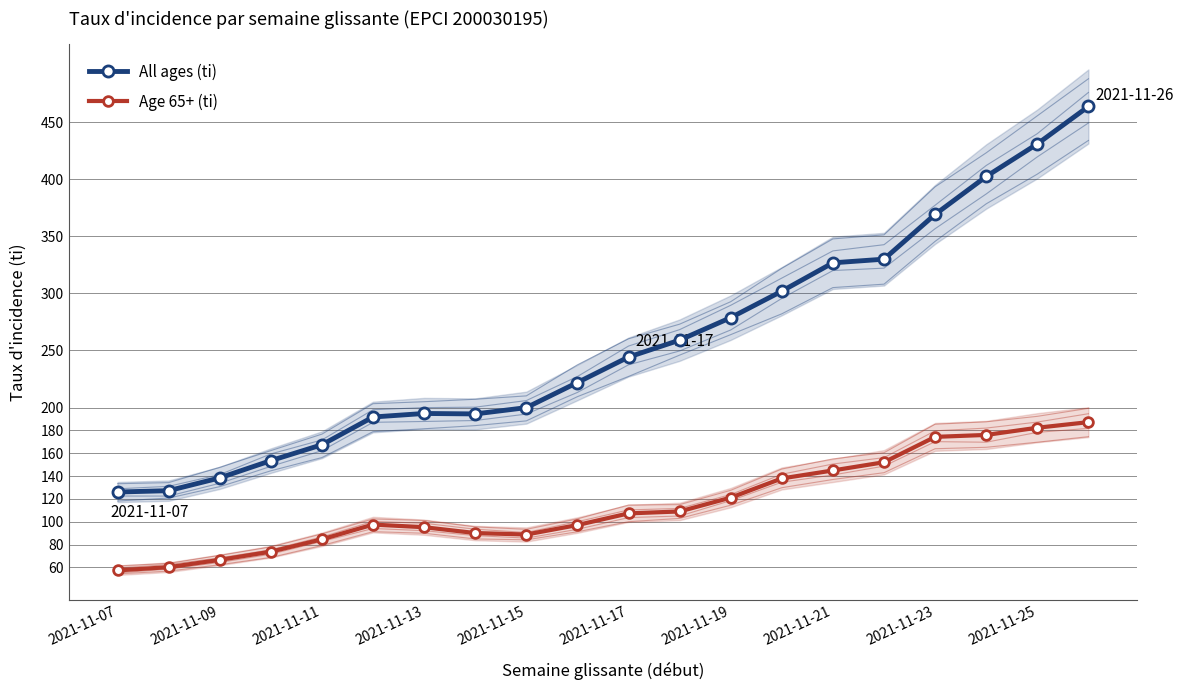

How many data points in All ages (ti) are above 244?

10